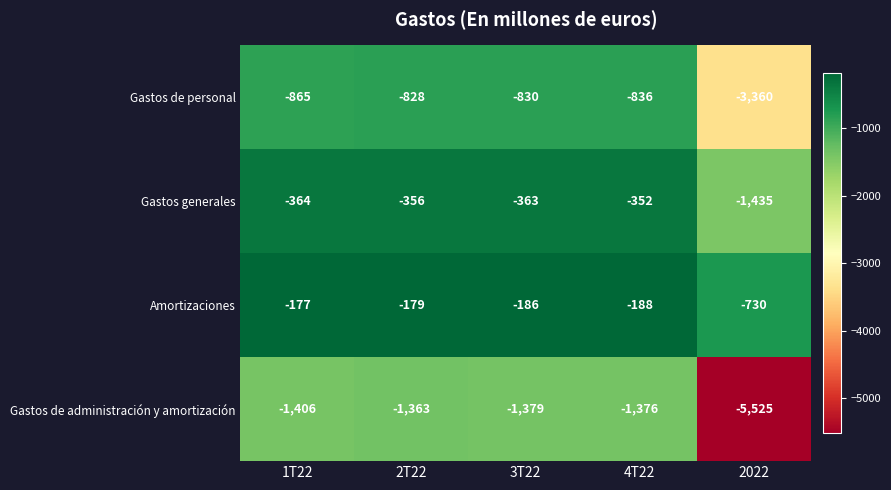

Count the number of data series in this chart.

4